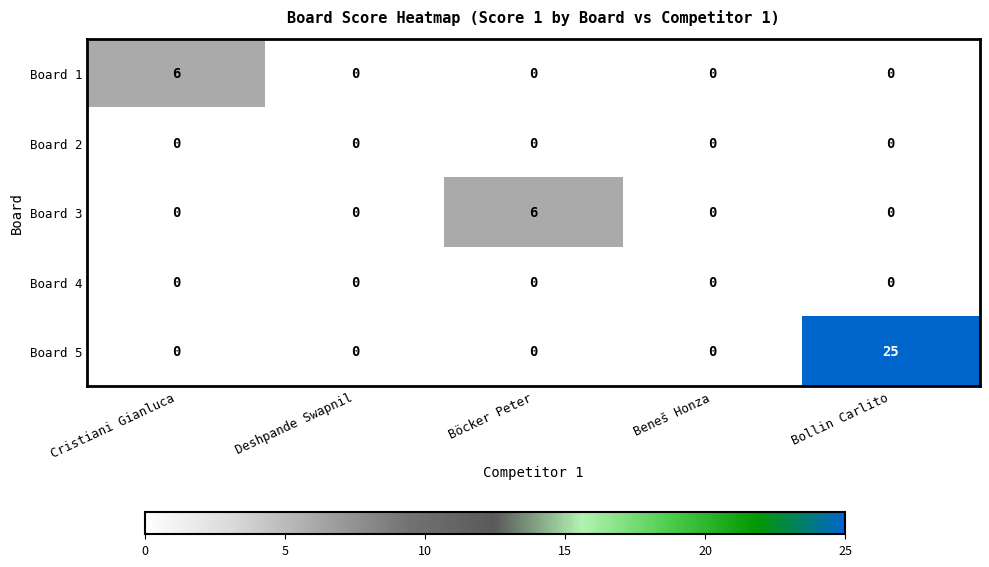

What is the difference between the maximum and second lowest values in the Board 1 series?

6